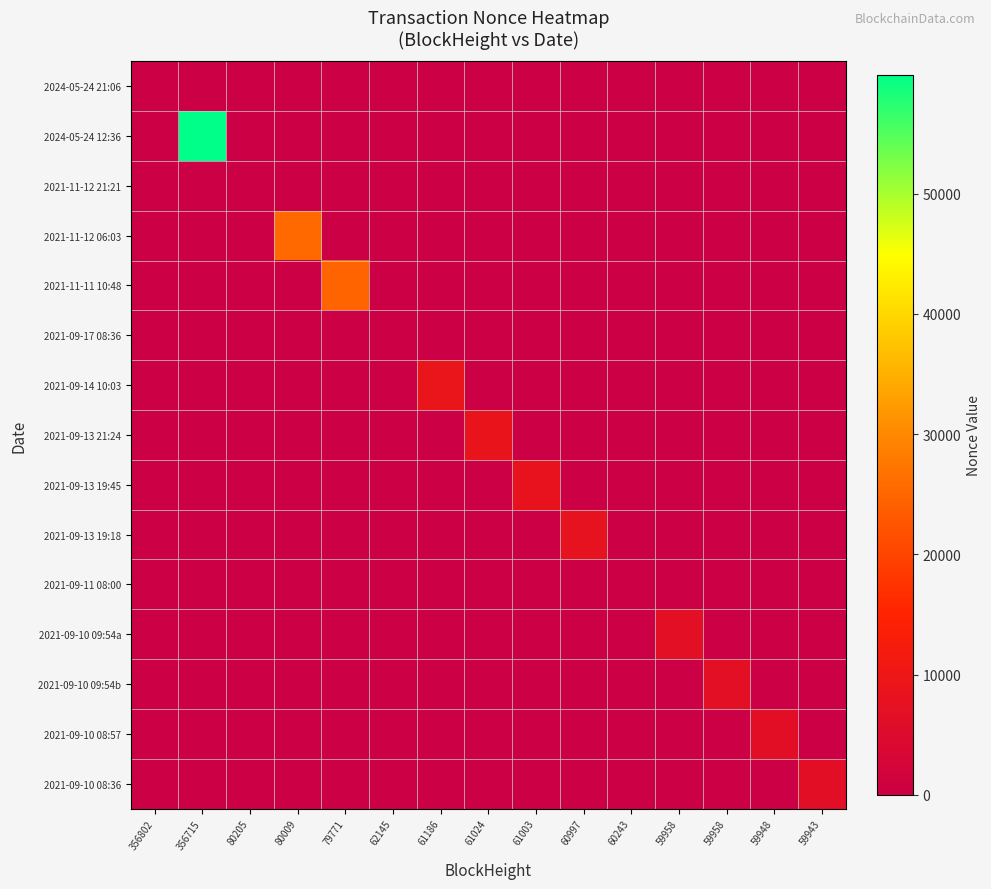

What is the total value across all series at 59958?

6741